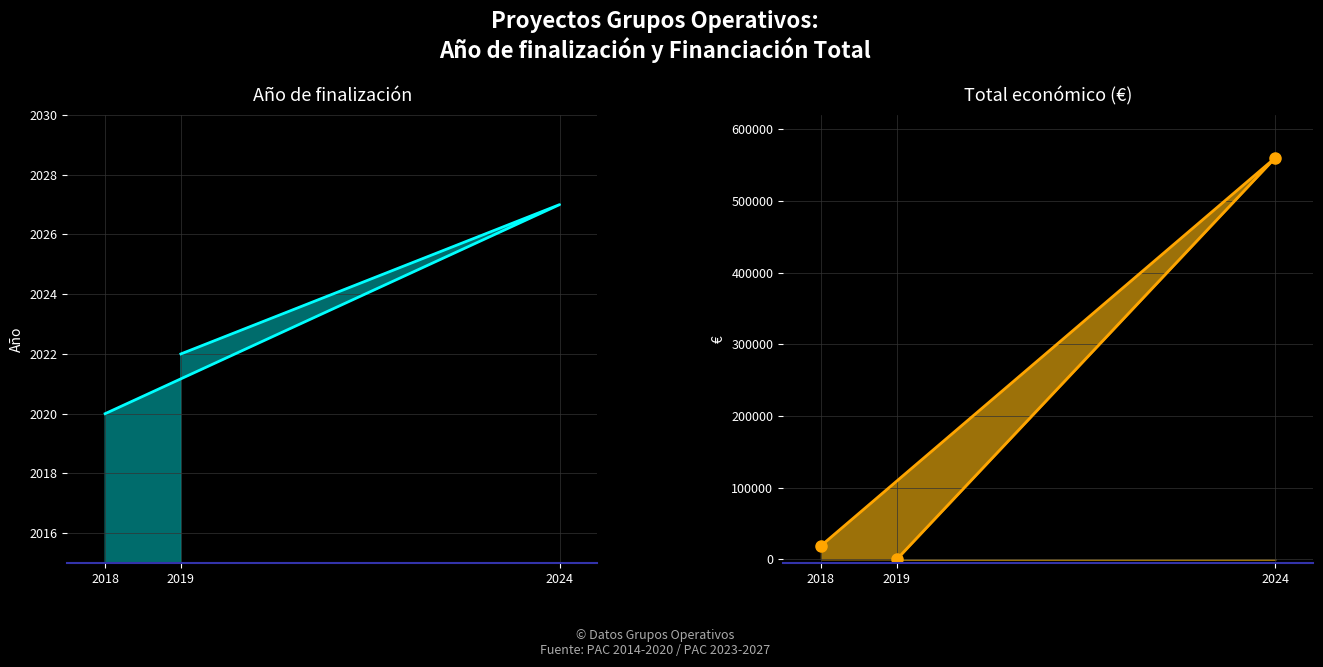

What is the approximate value of Año de finalización at 2018?

2020